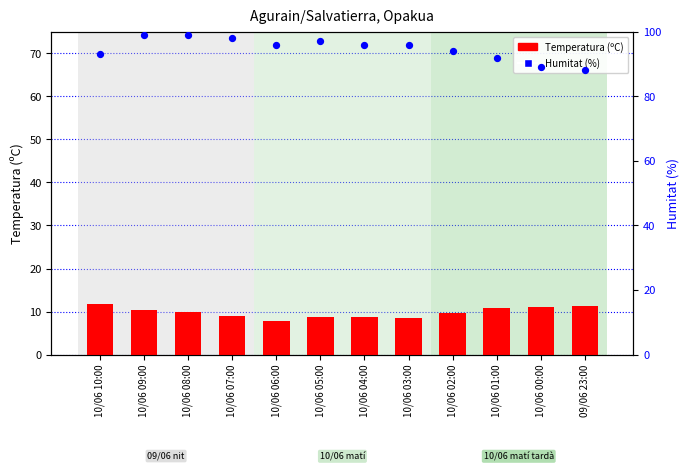

What is the total value across all series at 09/06 23:00?

99.3